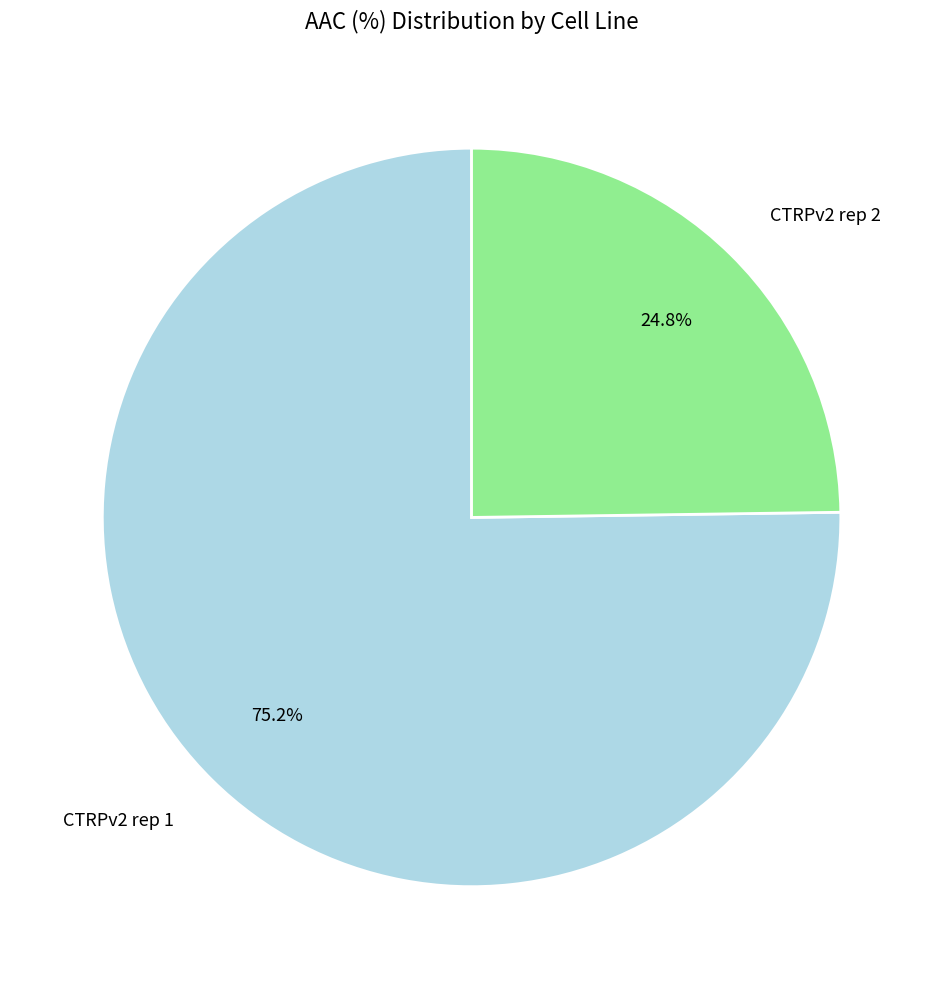

Which category has the smallest portion of the pie?

CTRPv2 rep 2